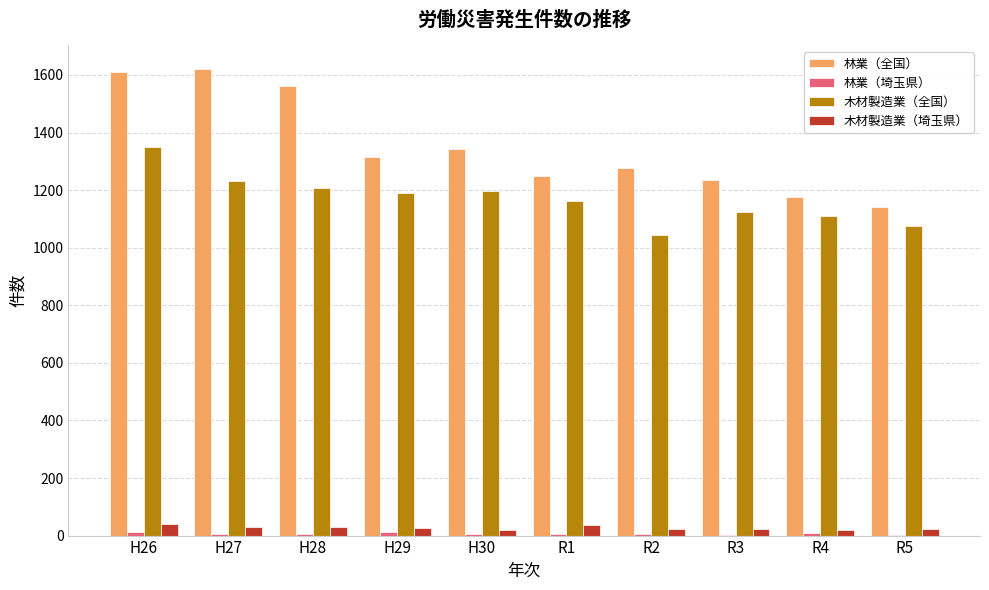

What is the maximum value shown in the chart?

1619